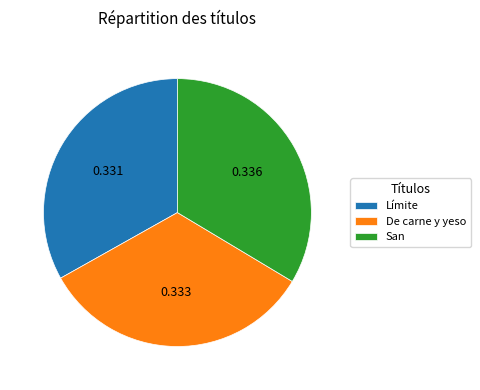

True or false: San accounts for 34% of the total.

True